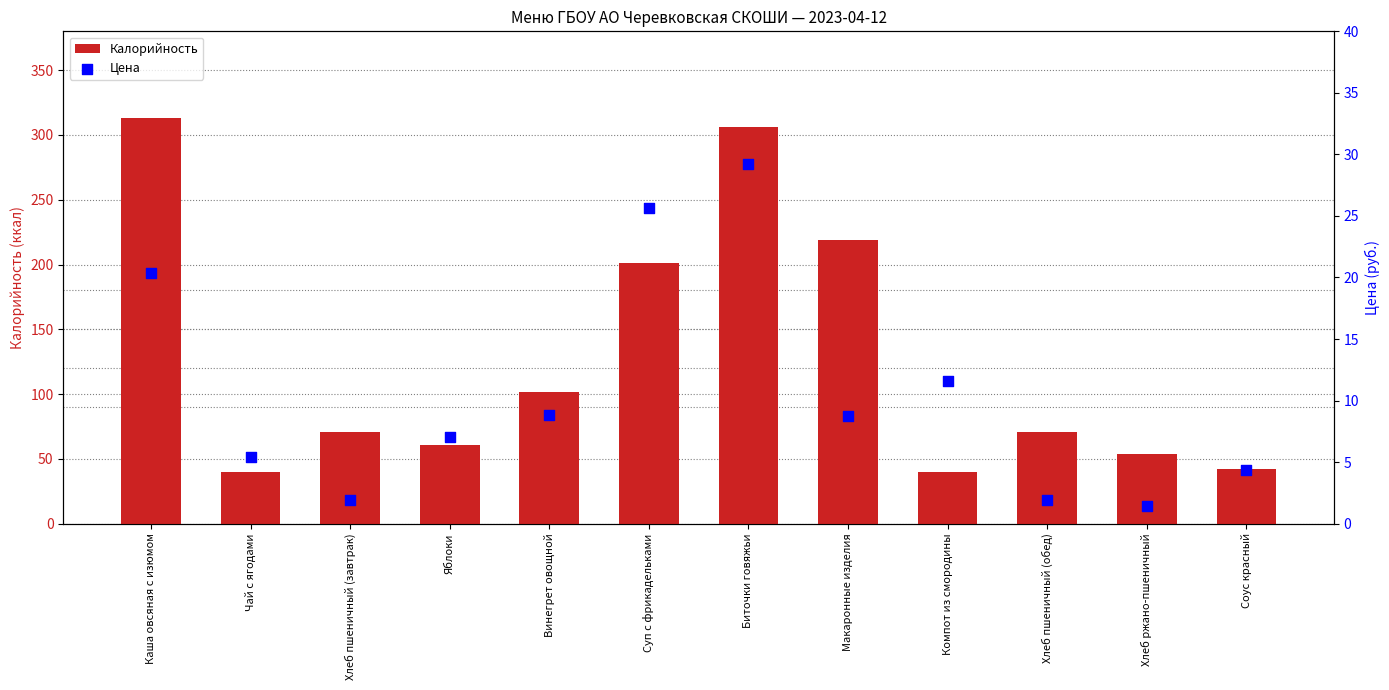

Is the value of Цена at Винегрет овощной greater than the value of Калорийность at Чай с ягодами?

No